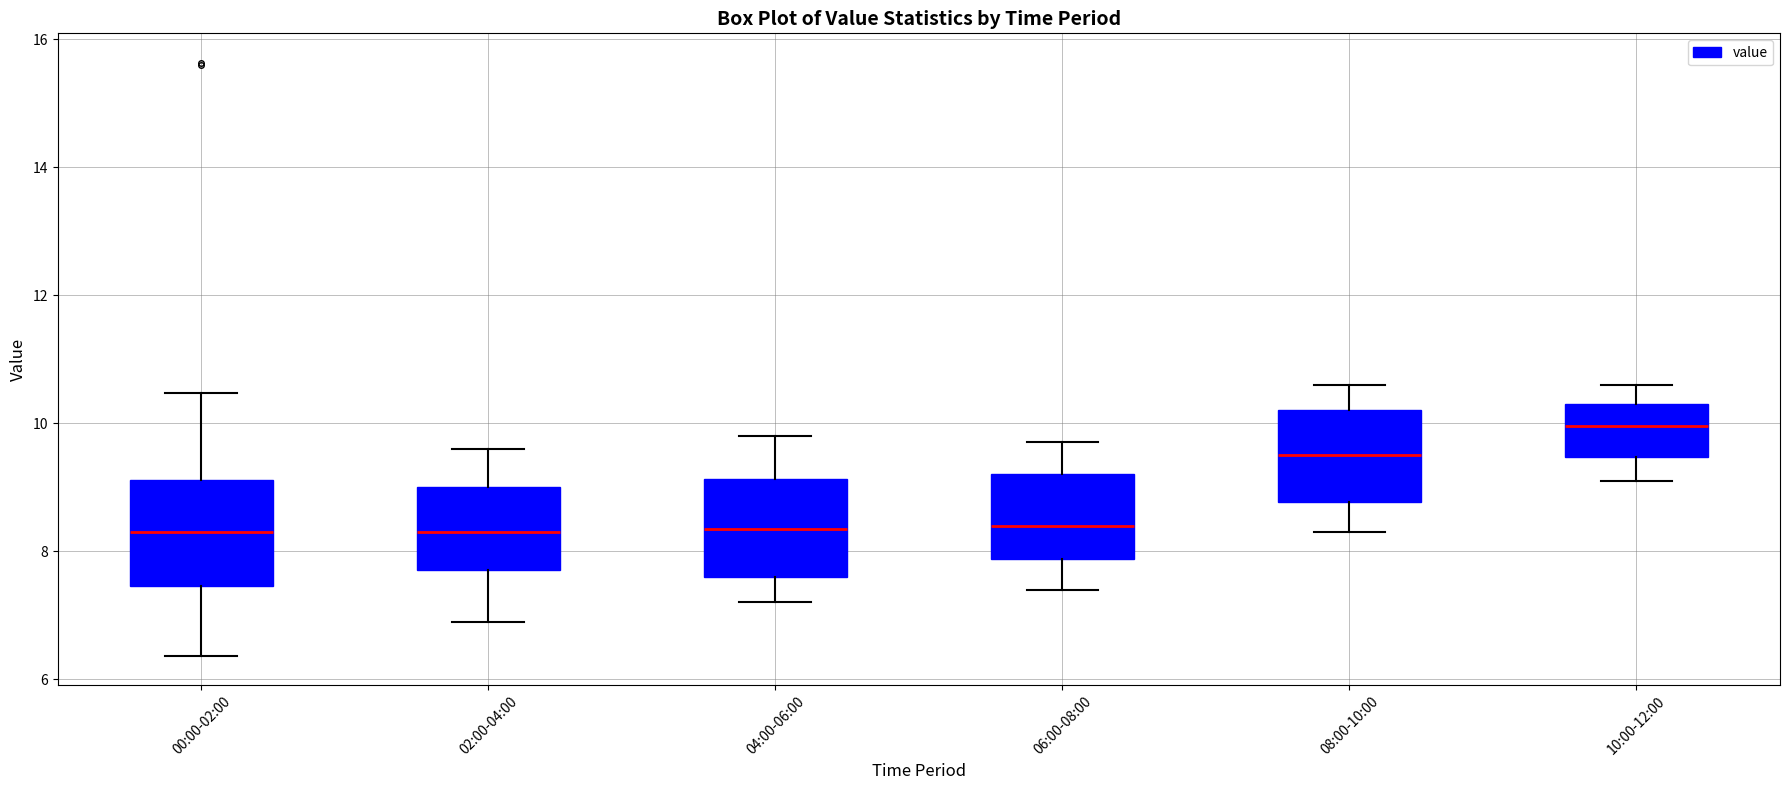

Reading left to right, transcribe this box plot: for each box, give where its median line is, the range the box spans, and where its two whiskers end, as read against the y-axis. The values are not printed on the chart, so give them approximately, as read against the axis.

00:00-02:00: median 8.4, box 7.4 to 9.2, whiskers 6.4 to 10.4
02:00-04:00: median 8.4, box 7.8 to 9.0, whiskers 7.0 to 9.6
04:00-06:00: median 8.4, box 7.6 to 9.2, whiskers 7.2 to 9.8
06:00-08:00: median 8.4, box 7.8 to 9.2, whiskers 7.4 to 9.8
08:00-10:00: median 9.6, box 8.8 to 10.2, whiskers 8.4 to 10.6
10:00-12:00: median 10.0, box 9.4 to 10.4, whiskers 9.2 to 10.6